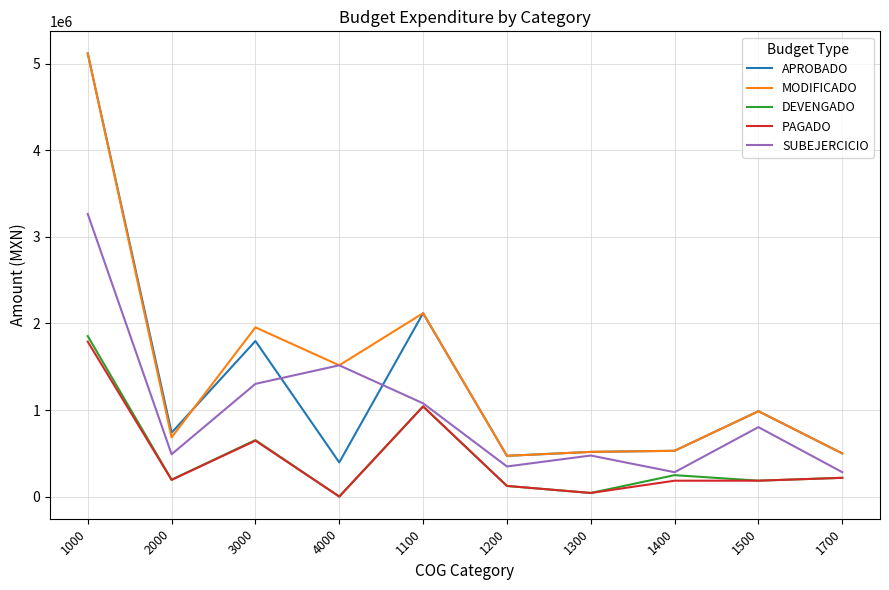

True or false: DEVENGADO and MODIFICADO intersect in this chart.

False